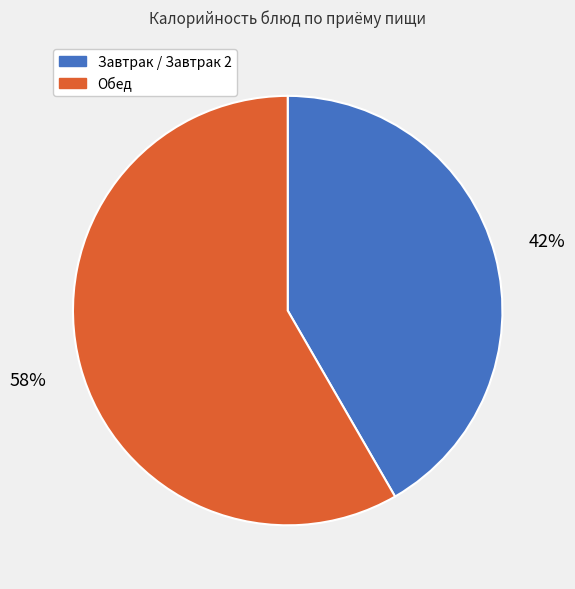

Is it true that Обед is 72% of the pie?

False